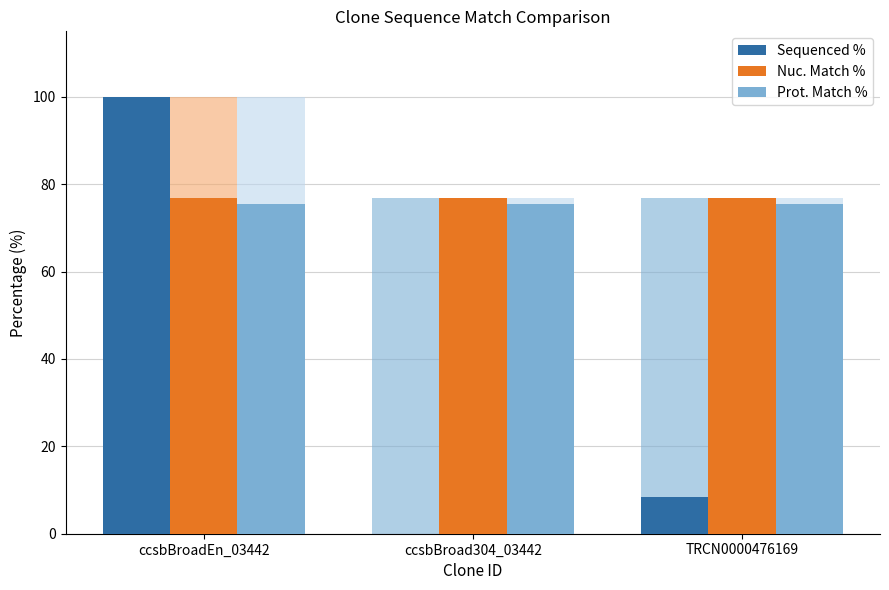

Where is Sequenced % nearest to the value 50?

TRCN0000476169